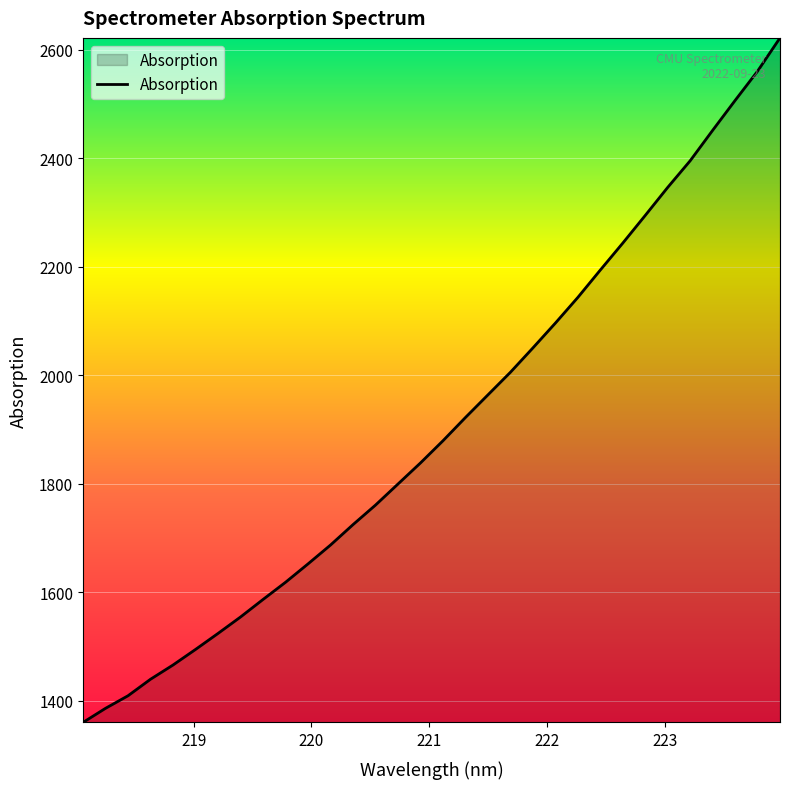

What is the maximum value shown in the chart?

2621.6